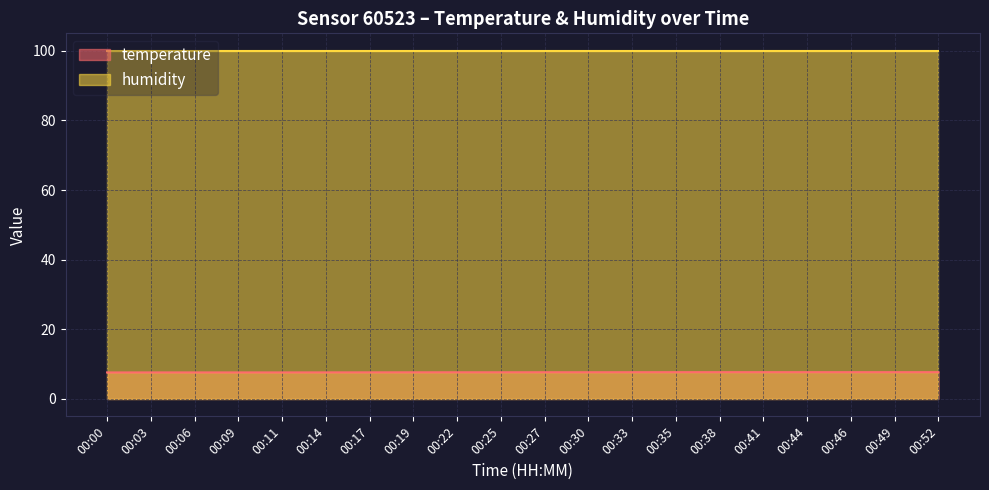

At which category does the chart reach its minimum across all series?

00:00